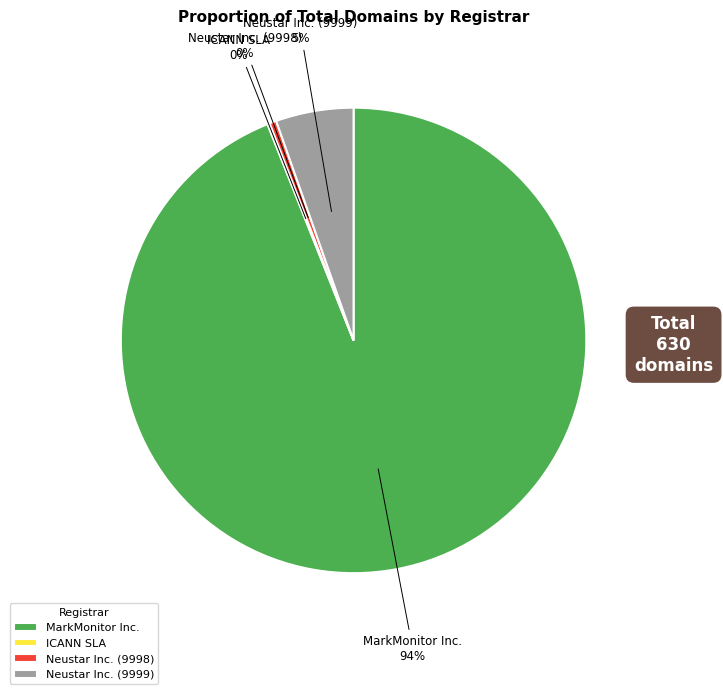

Is it true that Neustar Inc. (9998) is 0% of the pie?

True